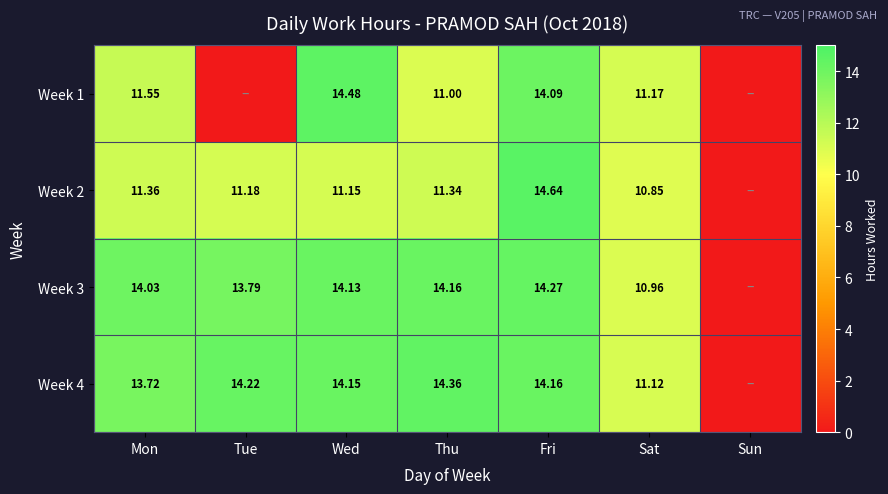

How many series are shown in this chart?

4